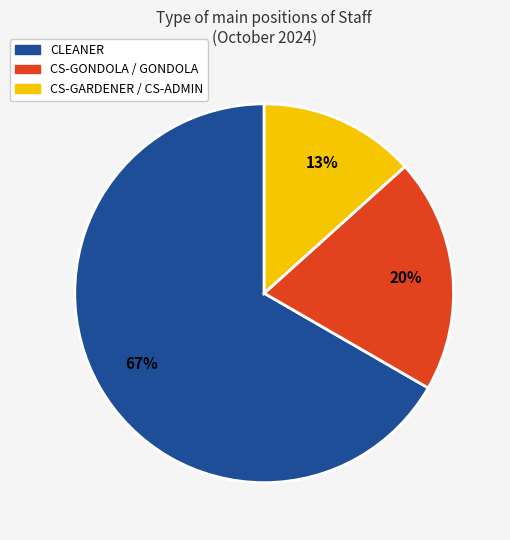

Is there a majority slice in this chart?

Yes